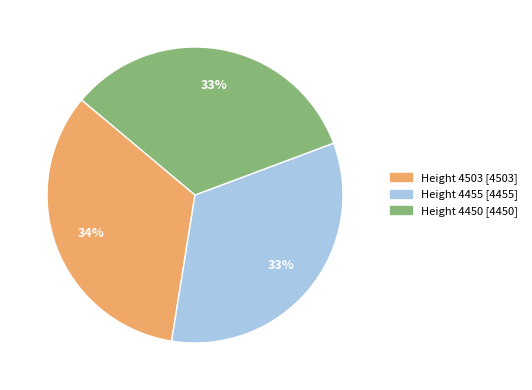

Is there a majority slice in this chart?

No